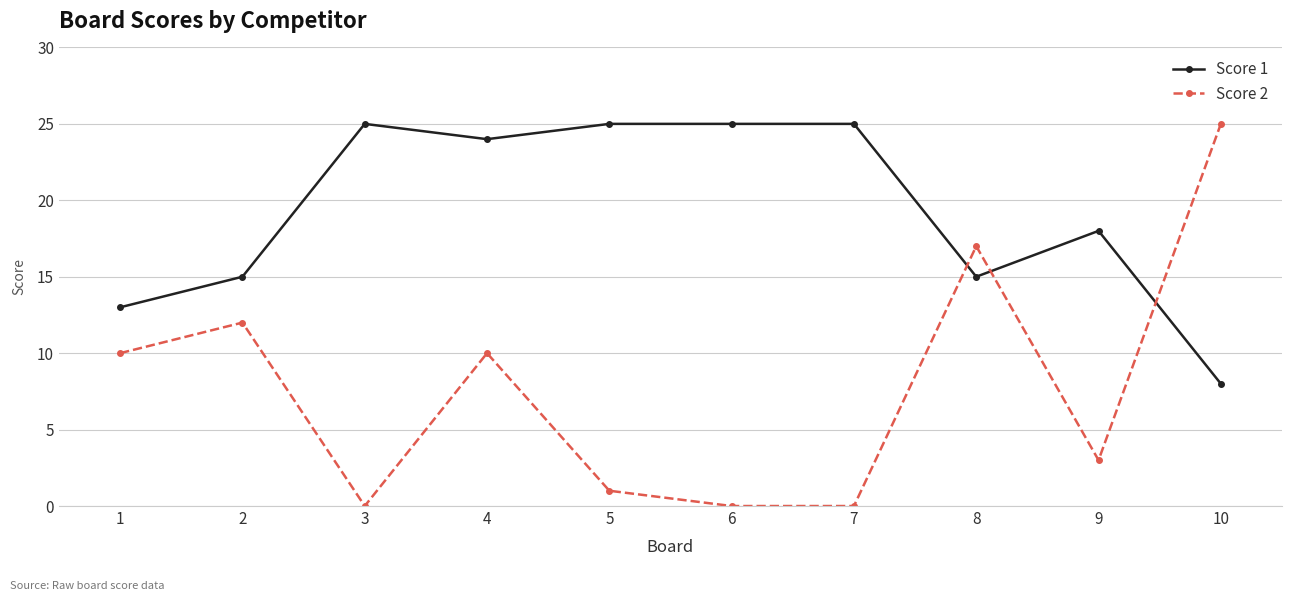

Reading left to right, extract all data points from this chart.

Score 1: 13	15	25	24	25	25	25	15	18	8
Score 2: 10	12	0	10	1	0	0	17	3	25